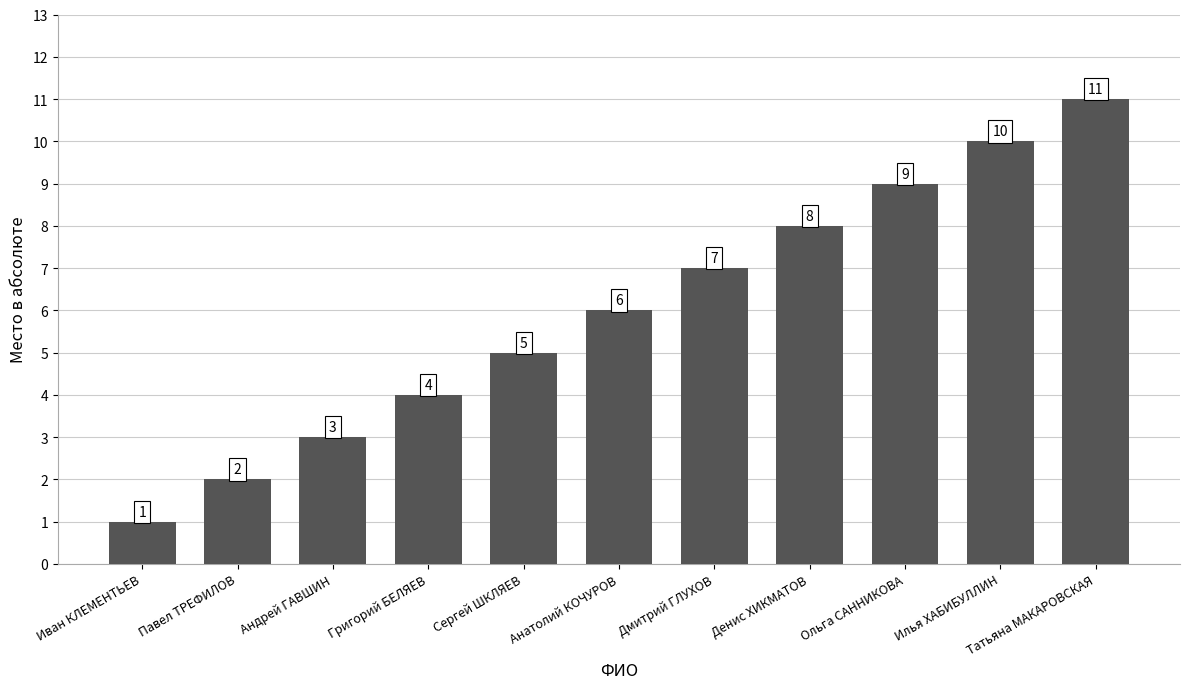

True or false: the data shows 16 at Илья ХАБИБУЛЛИН.

False